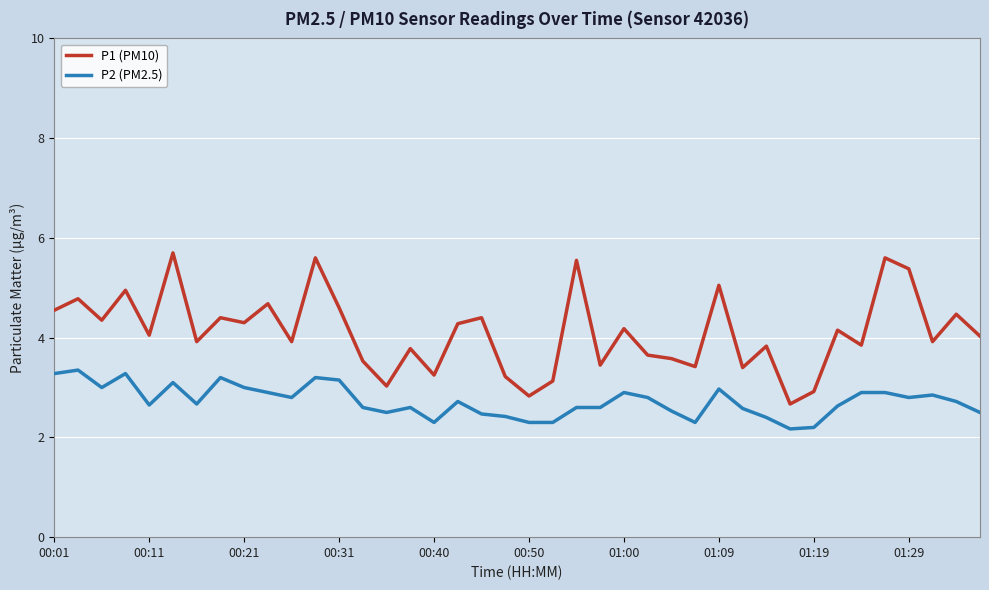

What is the highest value of the P1 (PM10) series?

5.7